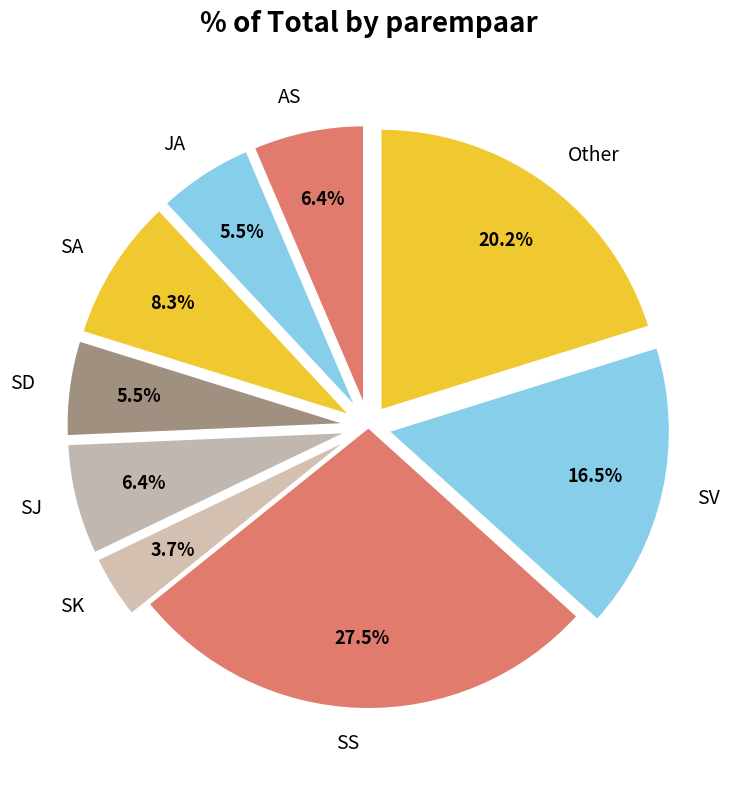

How much of the chart is everything except SJ?

93.6%